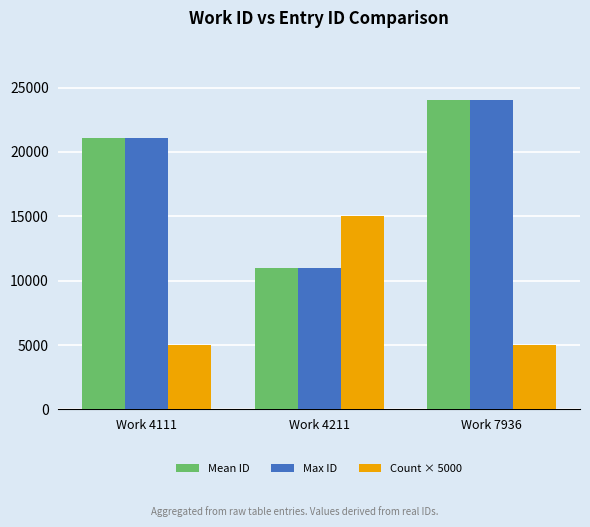

Reading left to right, list all the values displayed in this chart.

Mean ID: 21078.0	10959.7	24053.0
Max ID: 21078.0	10984.0	24053.0
Count × 5000: 5000.0	15000.0	5000.0